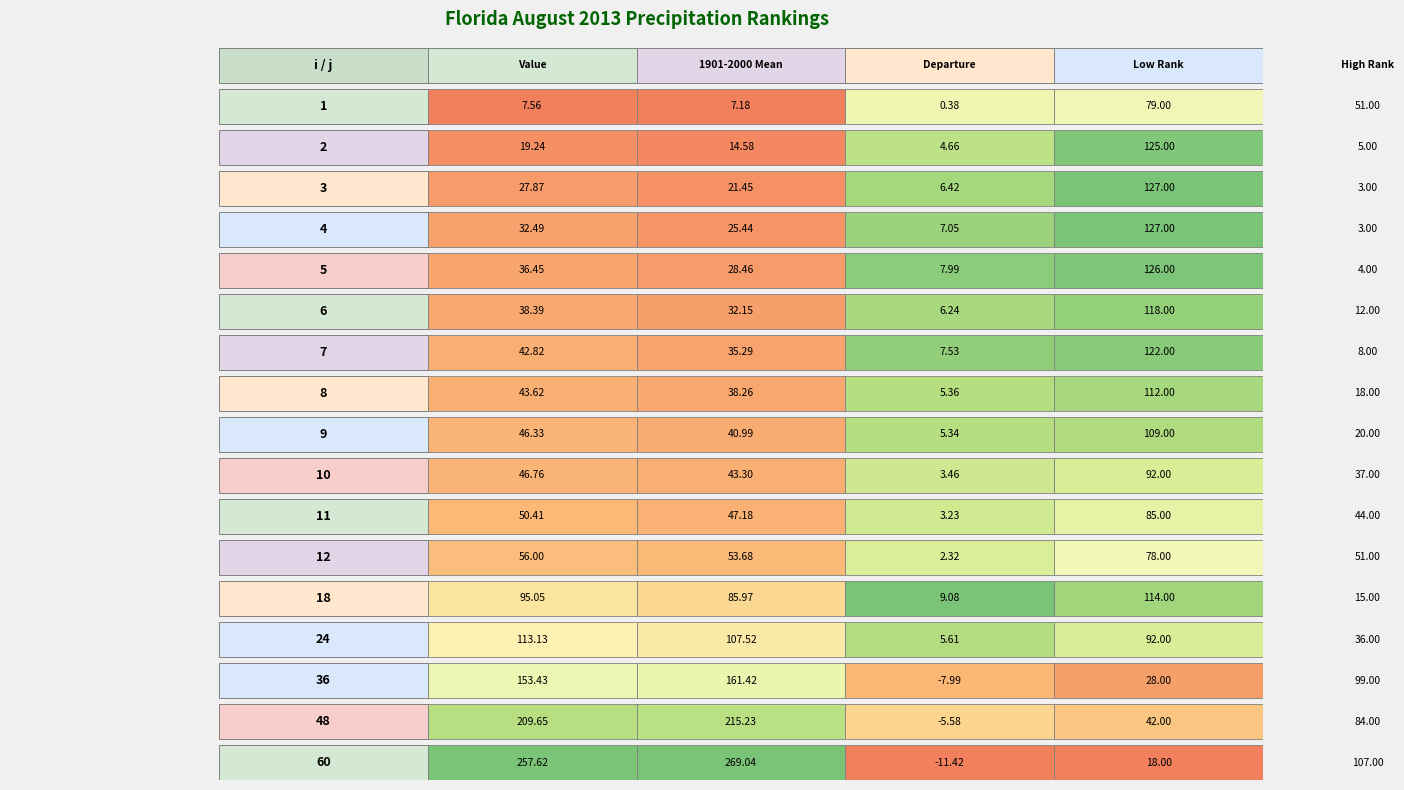

Which series has the largest total across all categories?

Low Rank